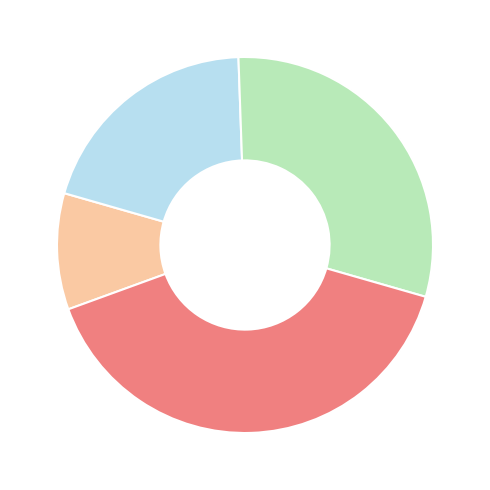

Does any single category account for the majority?

No